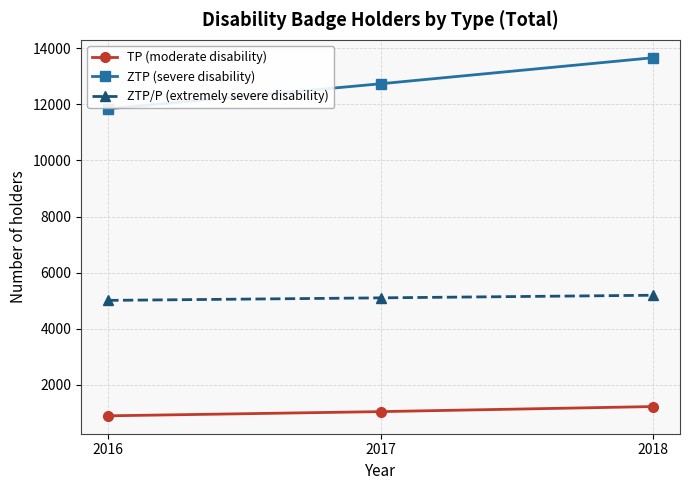

Reading left to right, transcribe all the data shown in this chart.

TP (moderate disability): 2016=888	2017=1038	2018=1218
ZTP (severe disability): 2016=11848	2017=12738	2018=13667
ZTP/P (extremely severe disability): 2016=5008	2017=5098	2018=5191